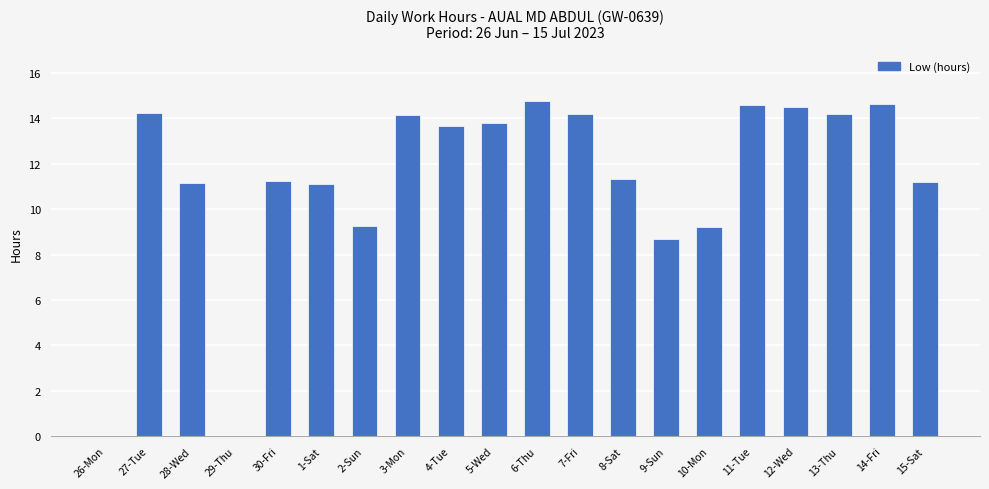

What is the greatest value displayed?

14.8